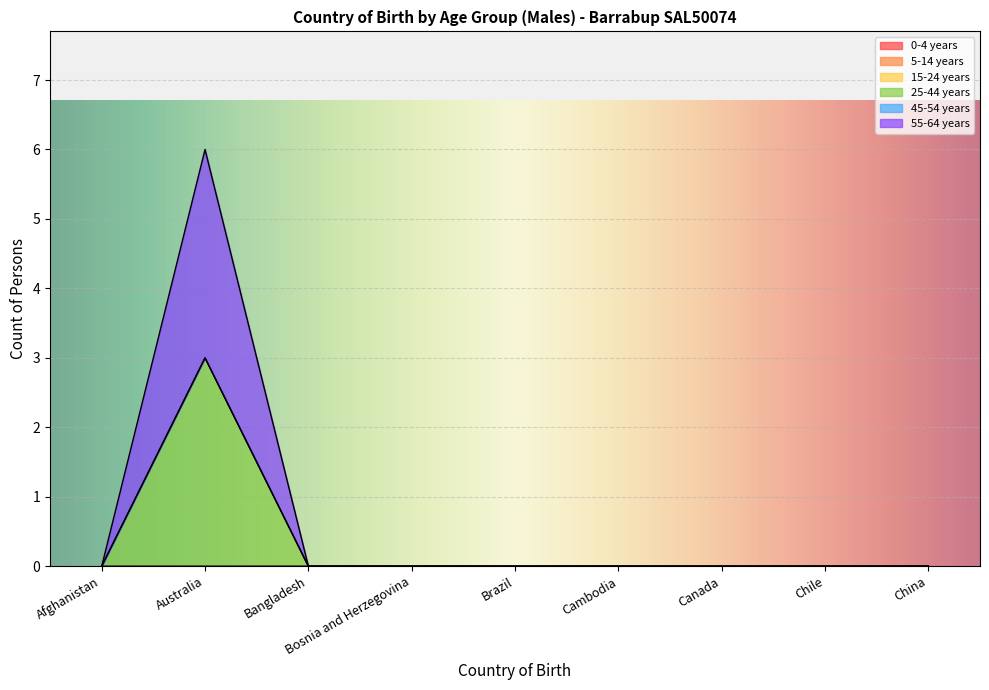

Between Cambodia and Chile, which series saw the biggest shift?

0-4 years